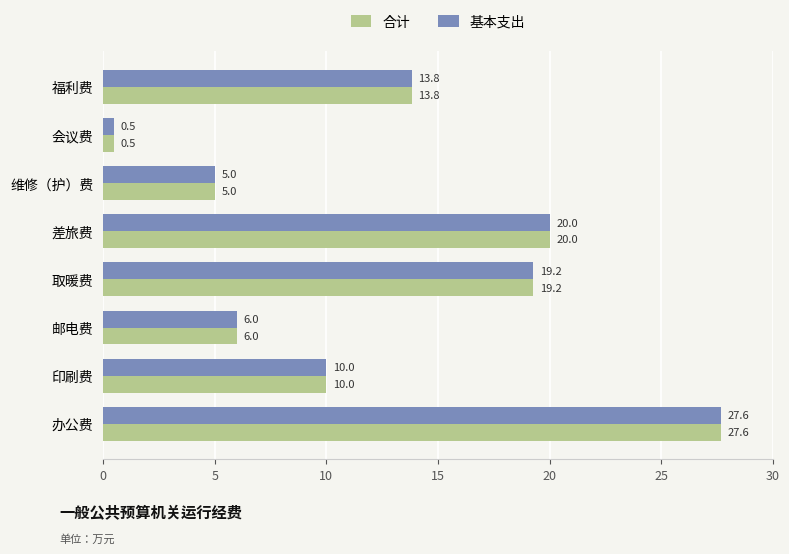

At how many categories does at least one series exceed 13?

4